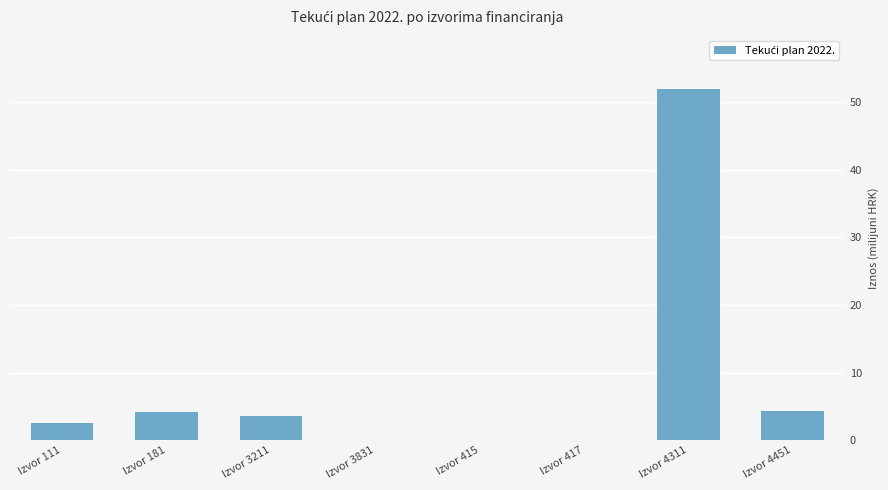

What is the greatest value displayed?

51.9